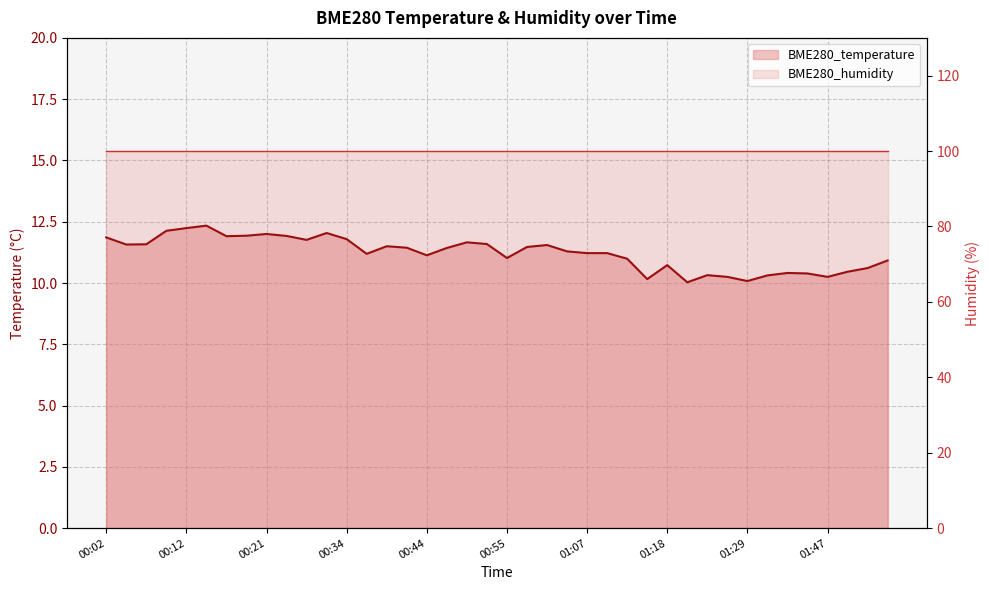

True or false: BME280_humidity (line) has more than 2 points higher than both neighbors.

False